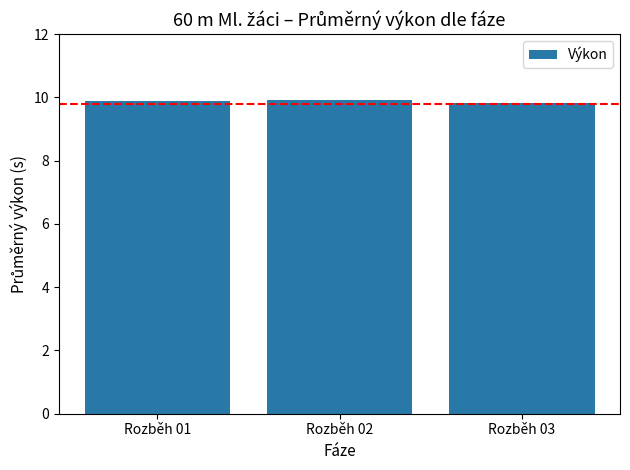

Reading left to right, list all the values displayed in this chart.

9.9	9.9	9.8